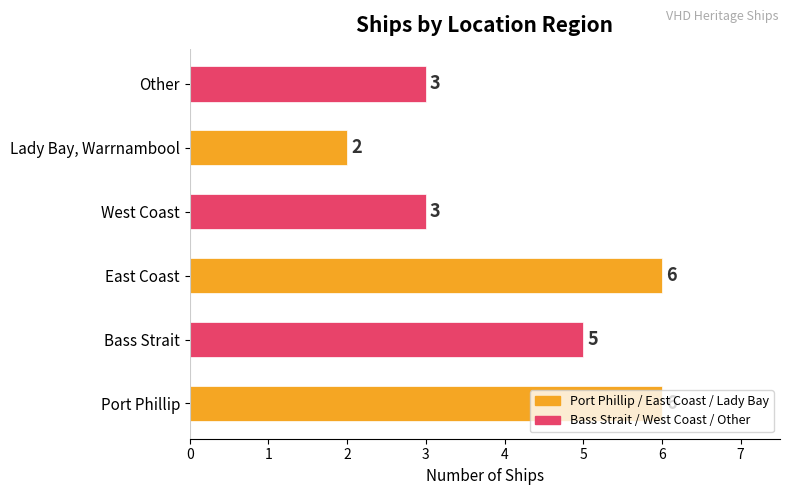

What is the average value?

4